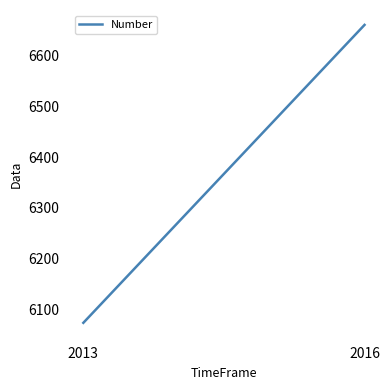

Rank the categories by value from highest to lowest.

2016, 2013